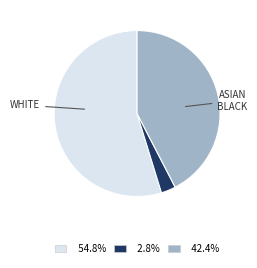

How many slices are in this pie chart?

3